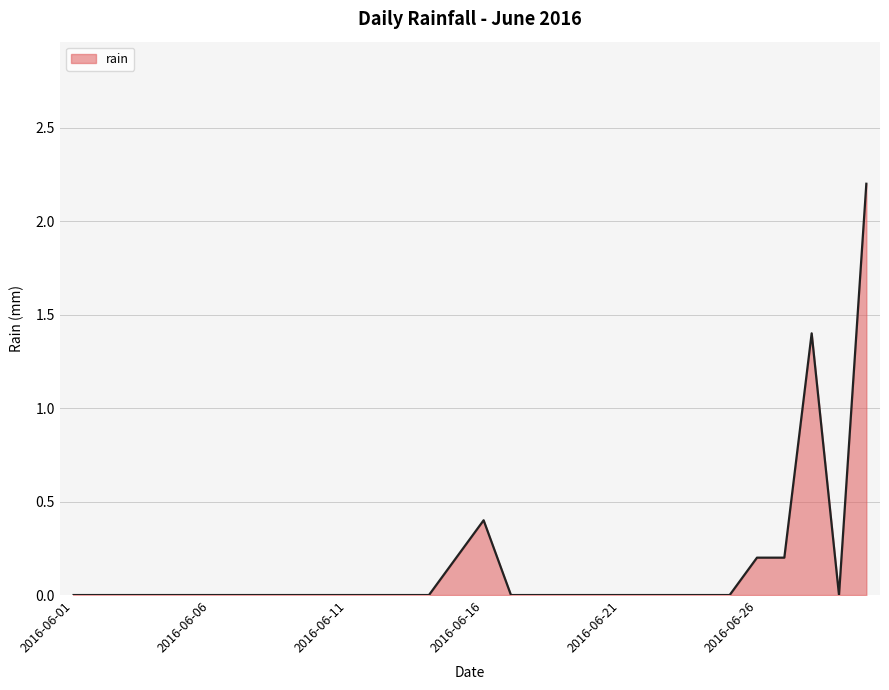

What is the difference between the maximum and minimum values?

2.2